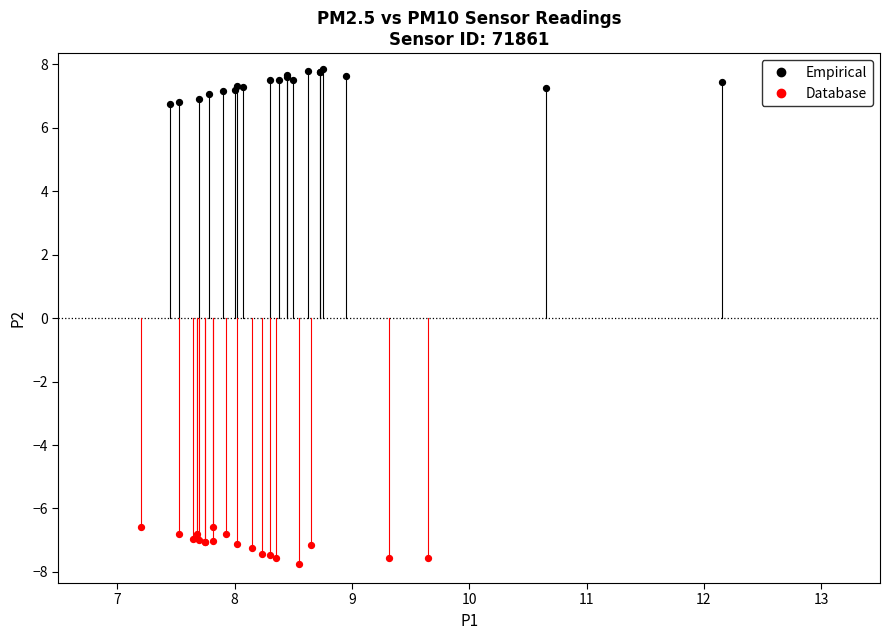

Which series contains the lowest Y value?

Database